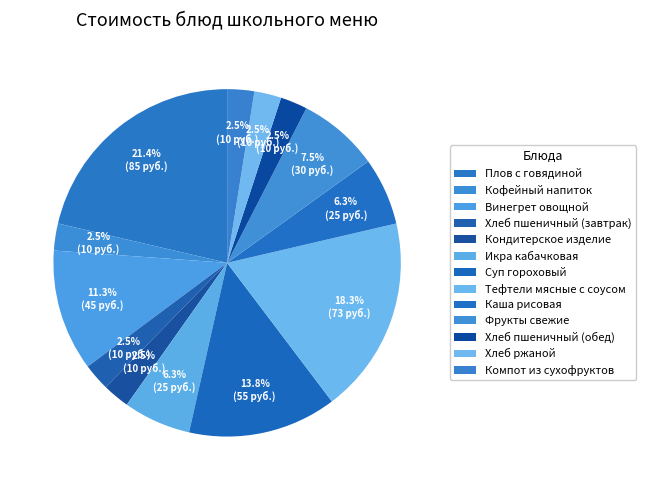

Does Хлеб ржаной represent more than half of the total?

No